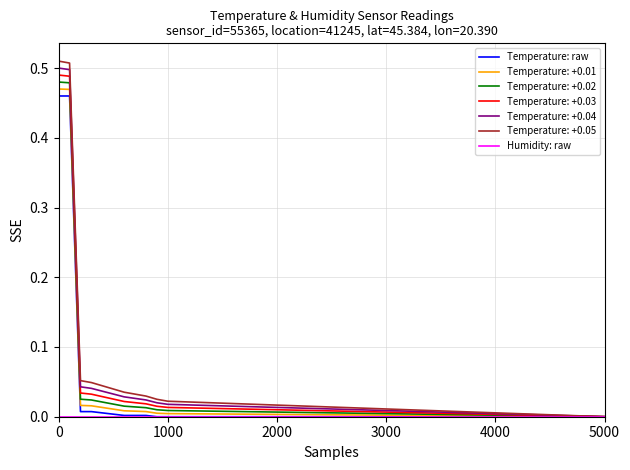

Which series has the widest spread of values?

Temperature: +0.05